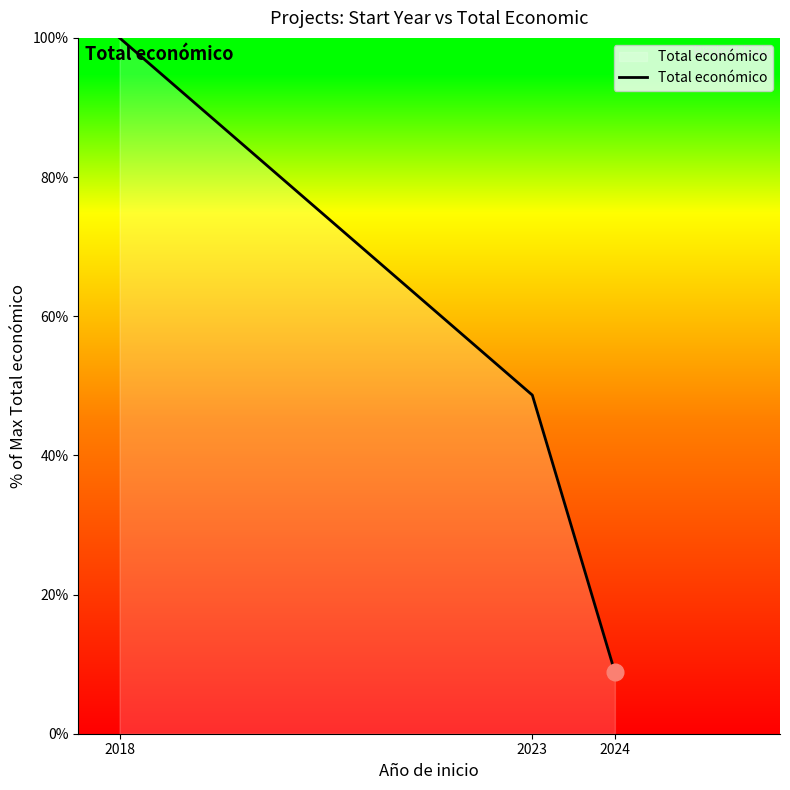

Count the number of data series in this chart.

1